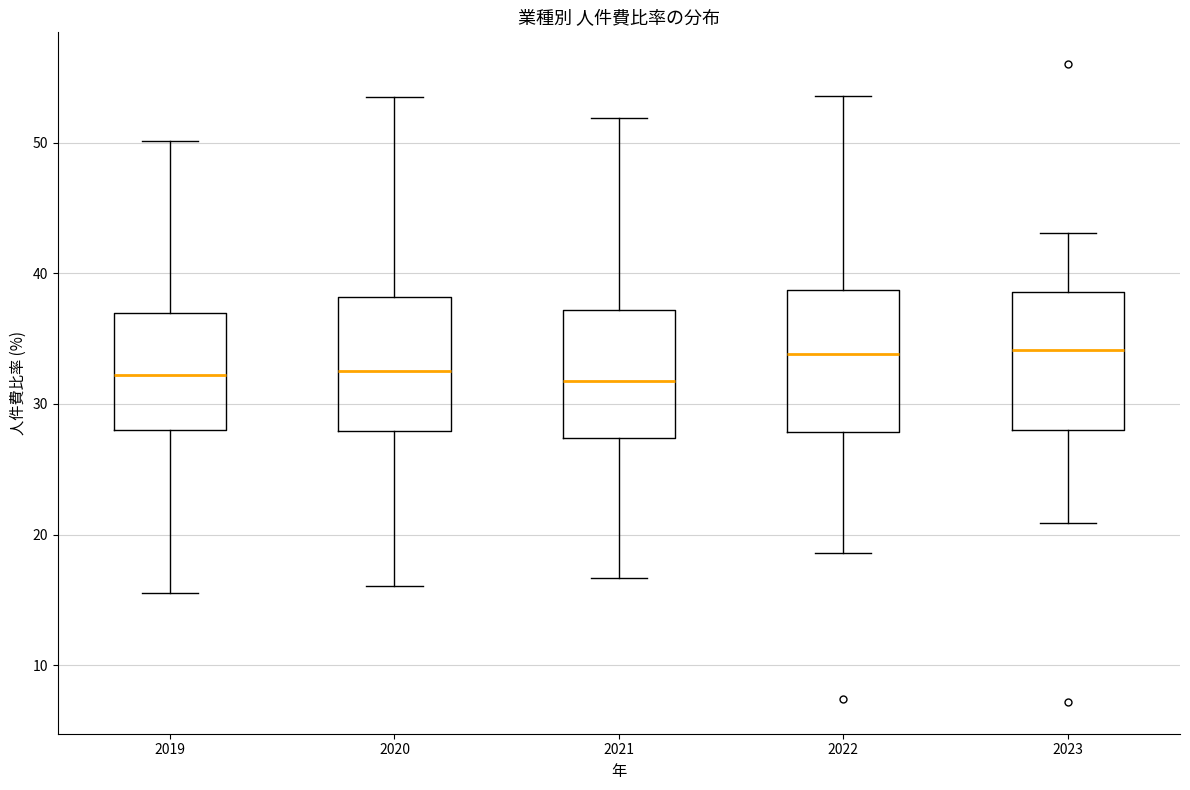

Reading left to right, transcribe this box plot: for each box, give where its median line is, the range the box spans, and where its two whiskers end, as read against the y-axis. The values are not printed on the chart, so give them approximately, as read against the axis.

2019: median 32, box 28 to 37, whiskers 16 to 50
2020: median 33, box 28 to 38, whiskers 16 to 54
2021: median 32, box 27 to 37, whiskers 17 to 52
2022: median 34, box 28 to 39, whiskers 19 to 54
2023: median 34, box 28 to 39, whiskers 21 to 43